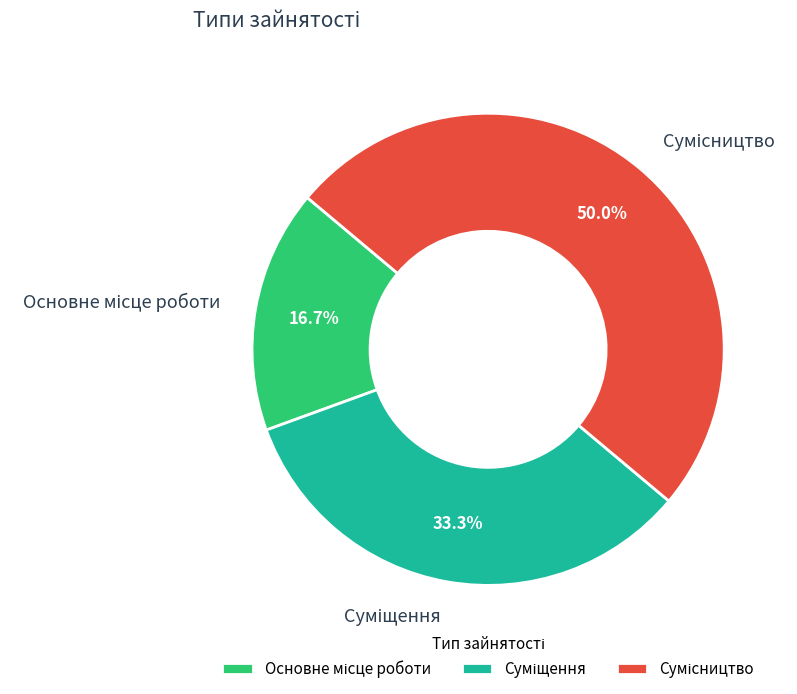

Count the number of slices in the pie.

3